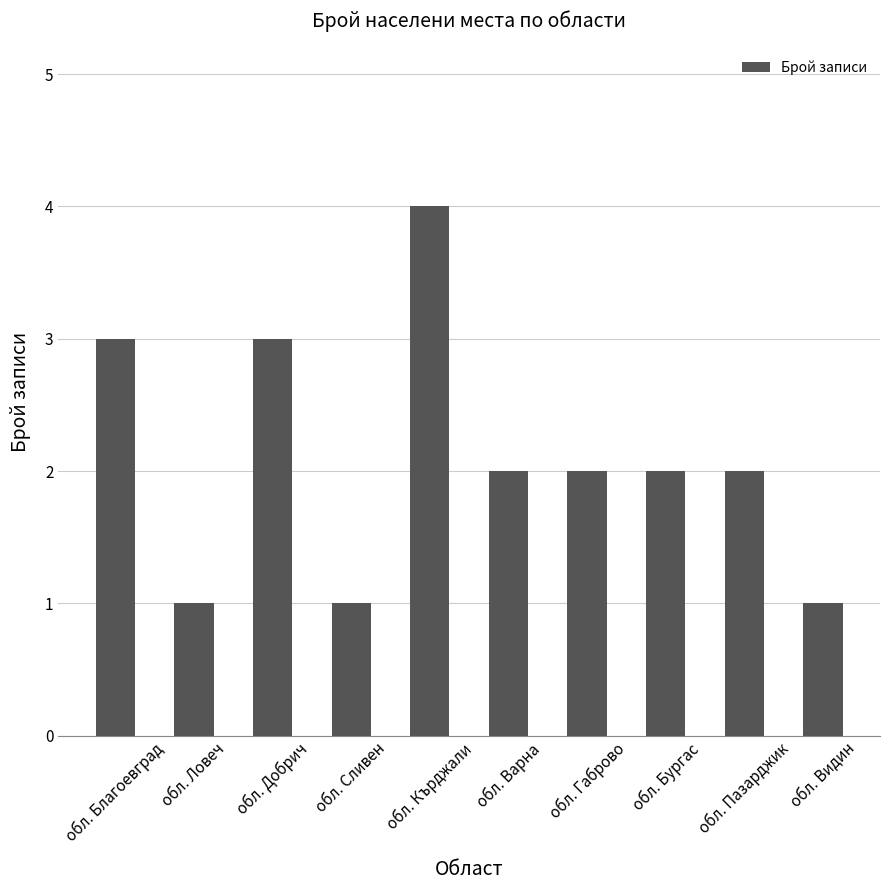

Is it true that the value at обл. Варна is 3?

False